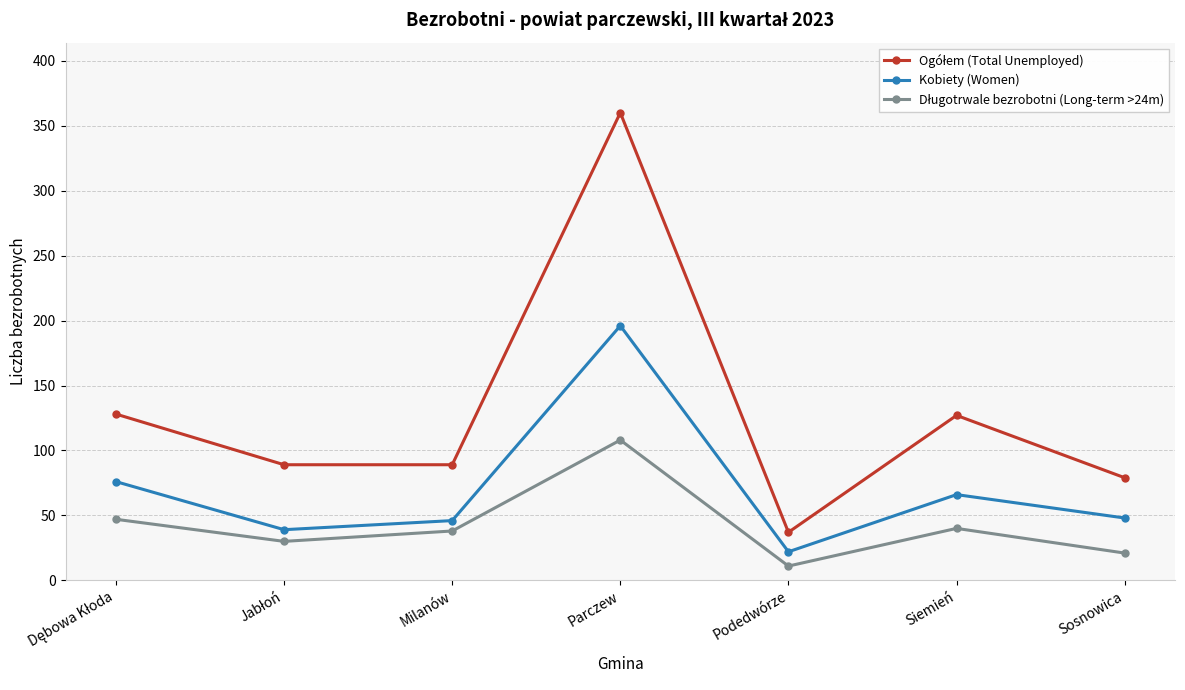

What is the average value of the Kobiety (Women) series?

70